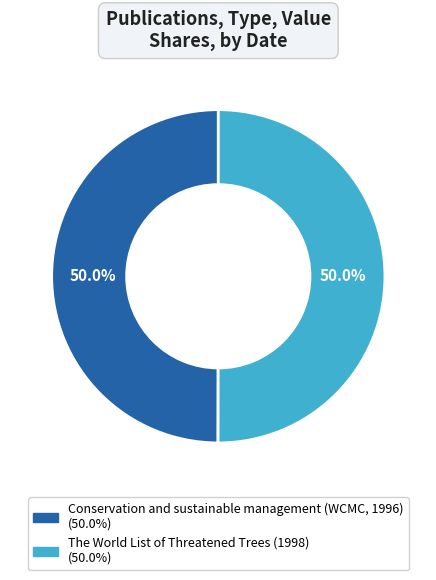

What is the ratio of the value at The World List of Threatened Trees (1998) to the value at Conservation and sustainable management (WCMC, 1996)?

1.0